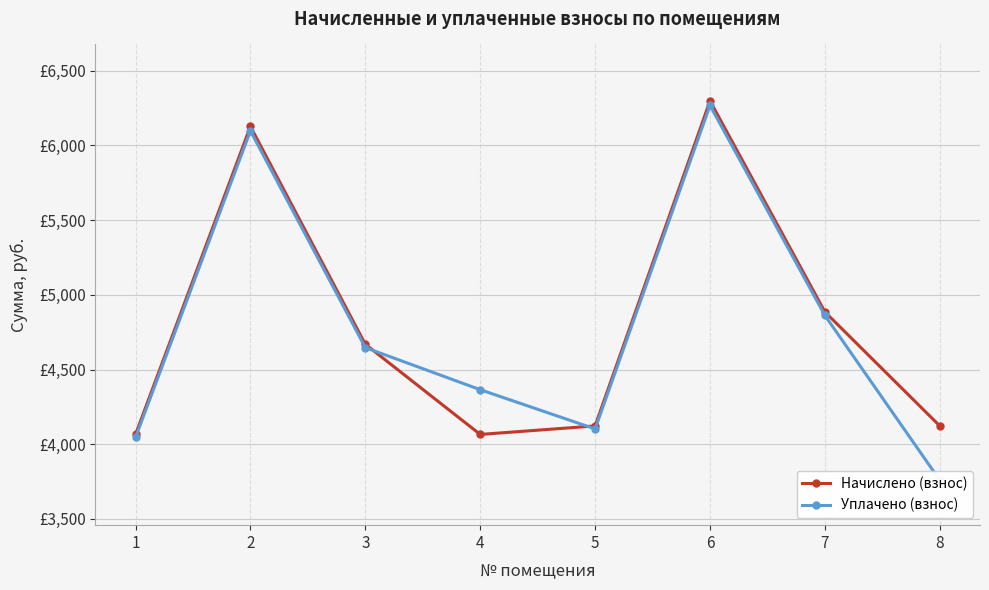

What is the average value of the Уплачено (взнос) series?

4768.1